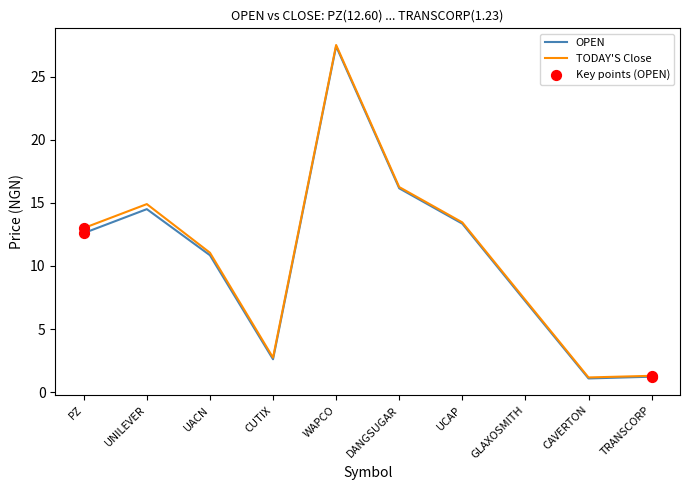

Which series has the widest spread of values?

TODAY'S Close